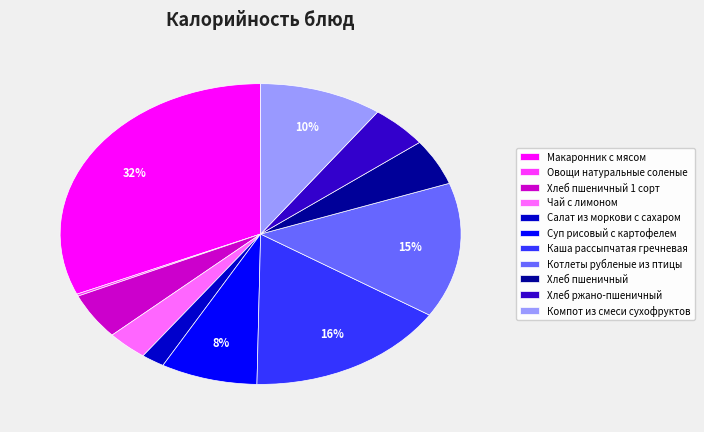

Which category has the biggest portion of the pie?

Макаронник с мясом